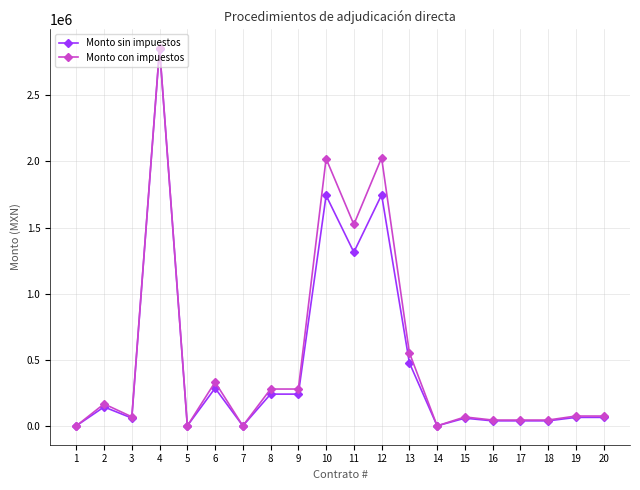

True or false: Monto con impuestos has more than 1 interior local peaks.

True